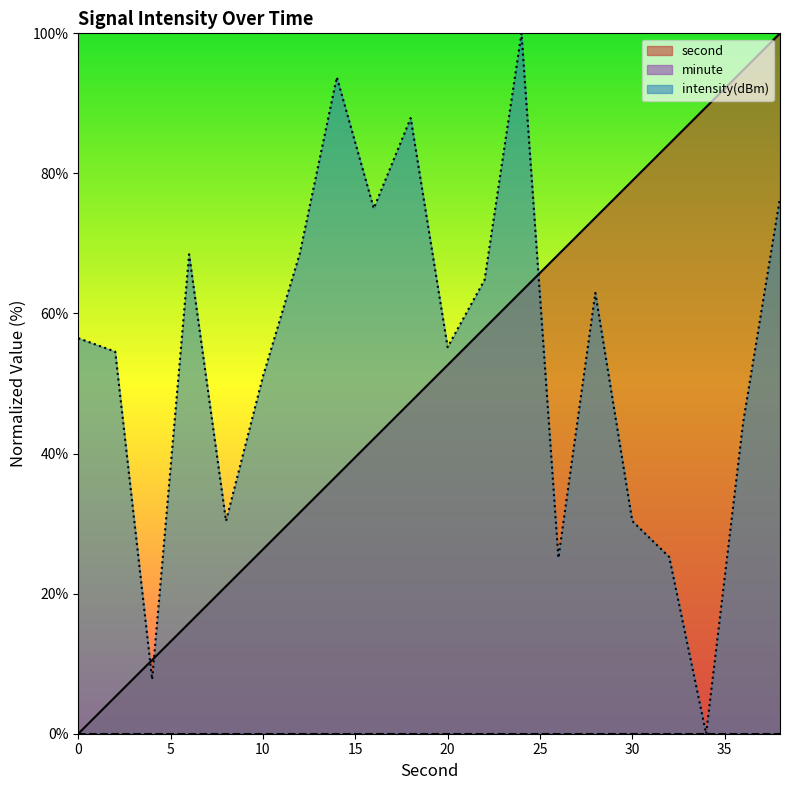

At how many categories does at least one series exceed 82?

7